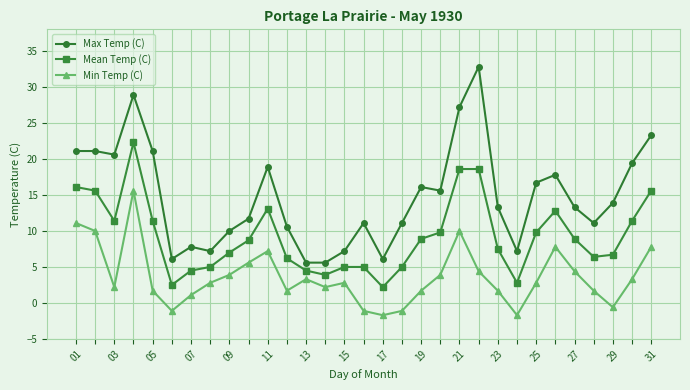

At how many categories does at least one series exceed 28?

2